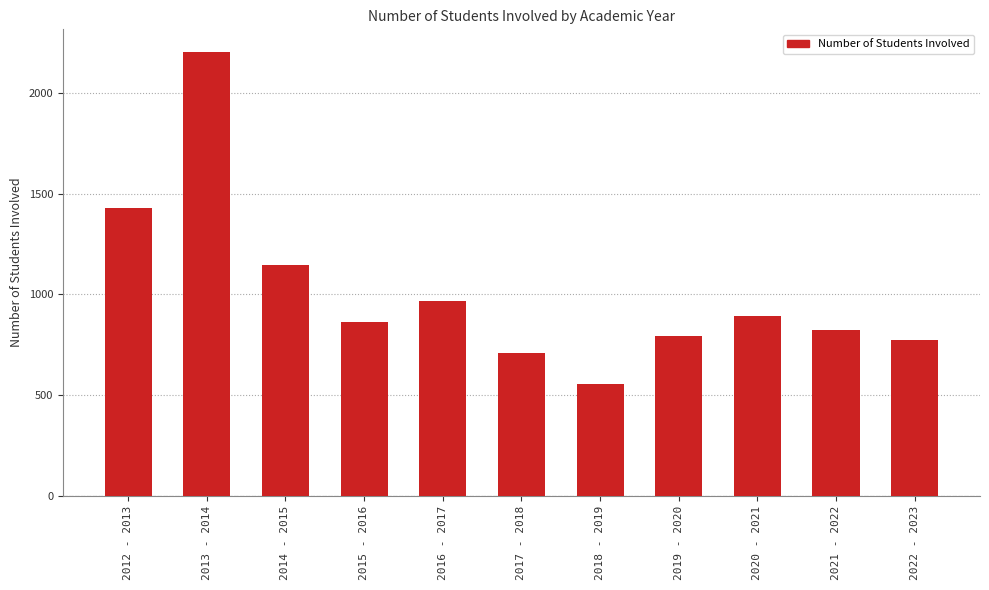

Reading left to right, what are all the values shown in this chart?

2012 - 2013=1431	2013 - 2014=2205	2014 - 2015=1146	2015 - 2016=863	2016 - 2017=969	2017 - 2018=712	2018 - 2019=557	2019 - 2020=795	2020 - 2021=892	2021 - 2022=822	2022 - 2023=775